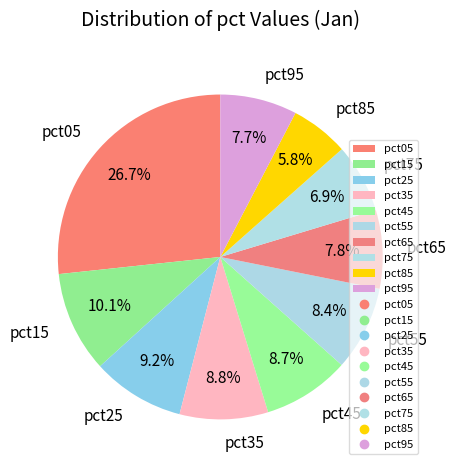

To the nearest percent, what percentage of the pie is pct25?

9%